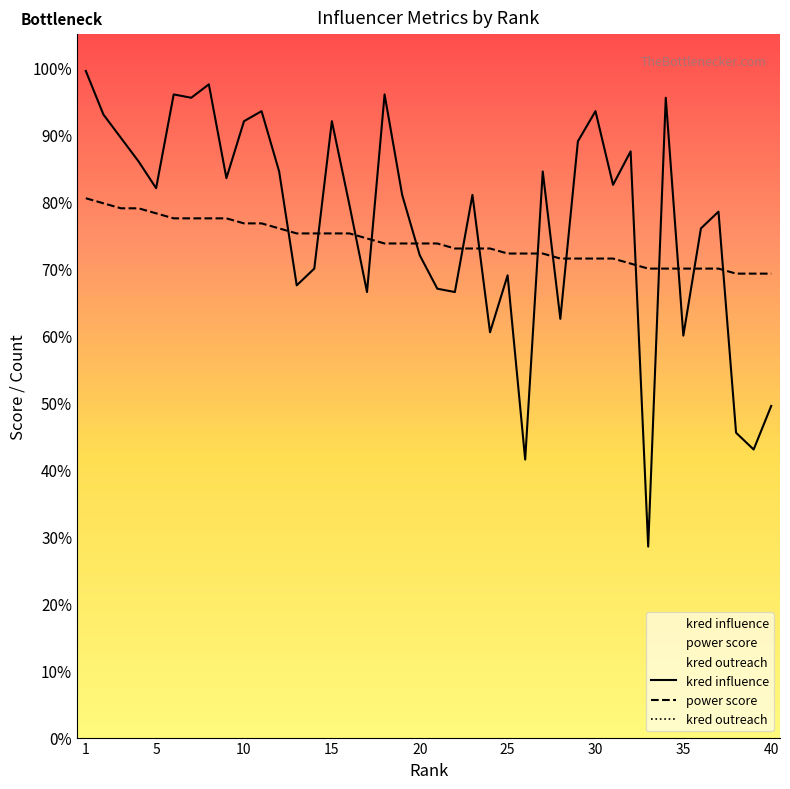

What is the total value across all series at 19?

3529.5